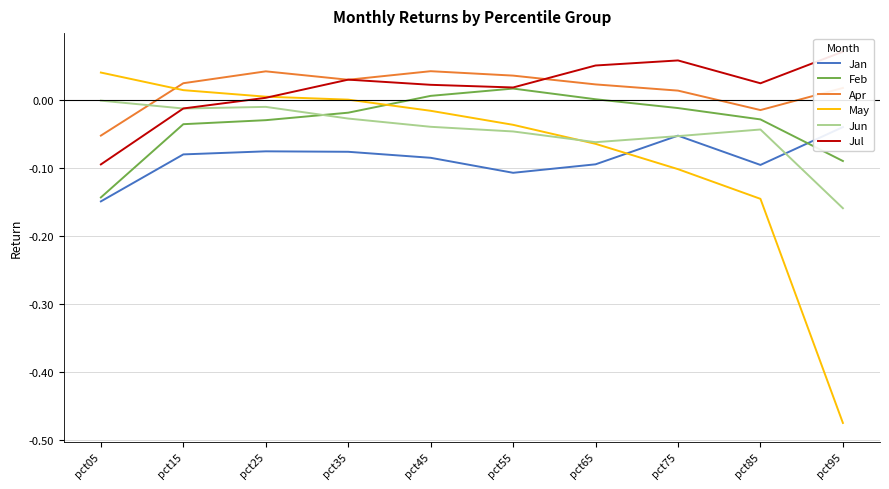

What are all the series names shown in the legend?

Jan, Feb, Apr, May, Jun, Jul